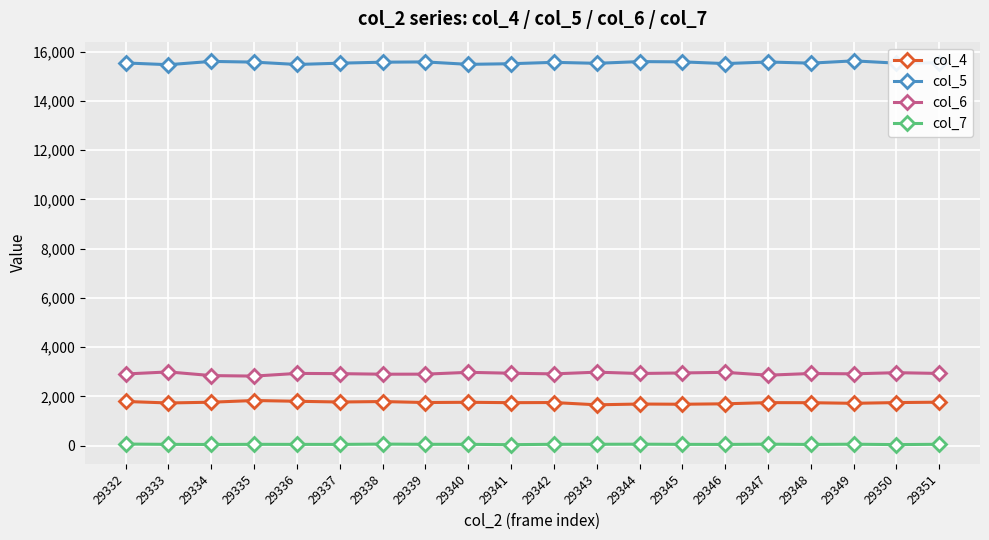

True or false: col_4 and col_6 intersect in this chart.

False